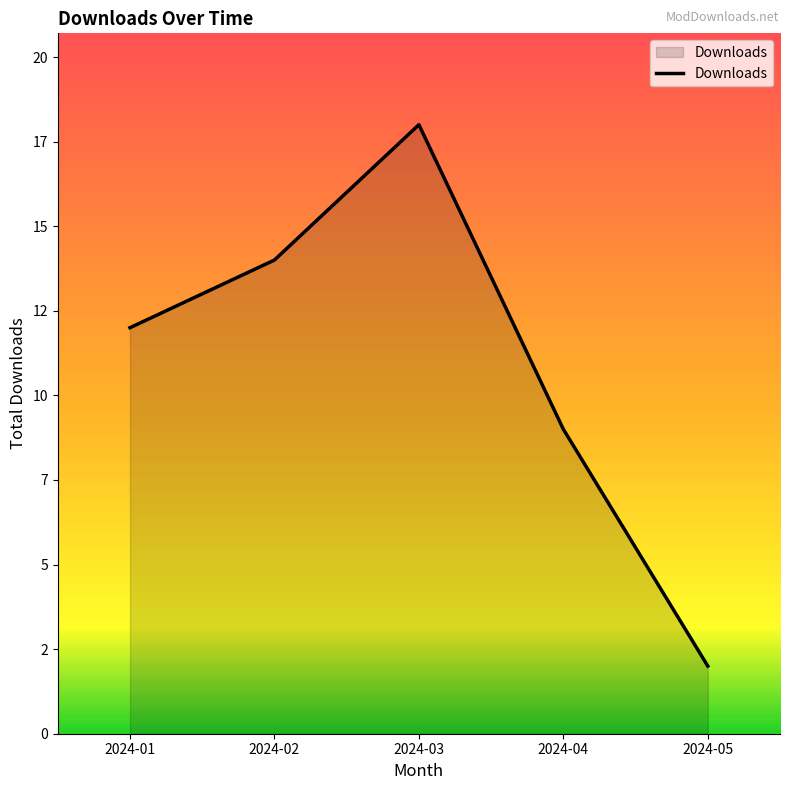

Is this an area chart (filled region under the line)?

Yes